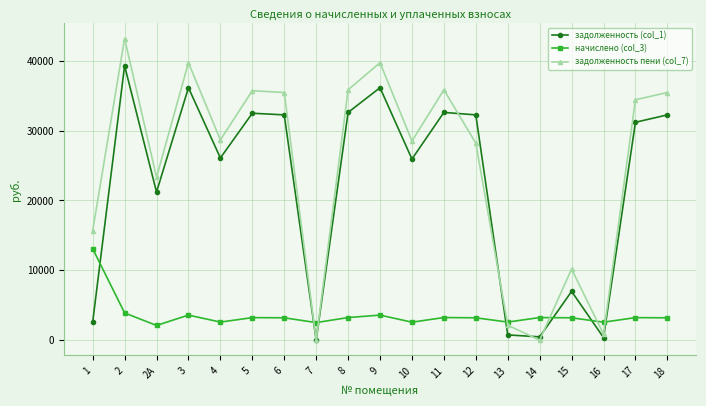

What is the label of the 6th point from the left?

5